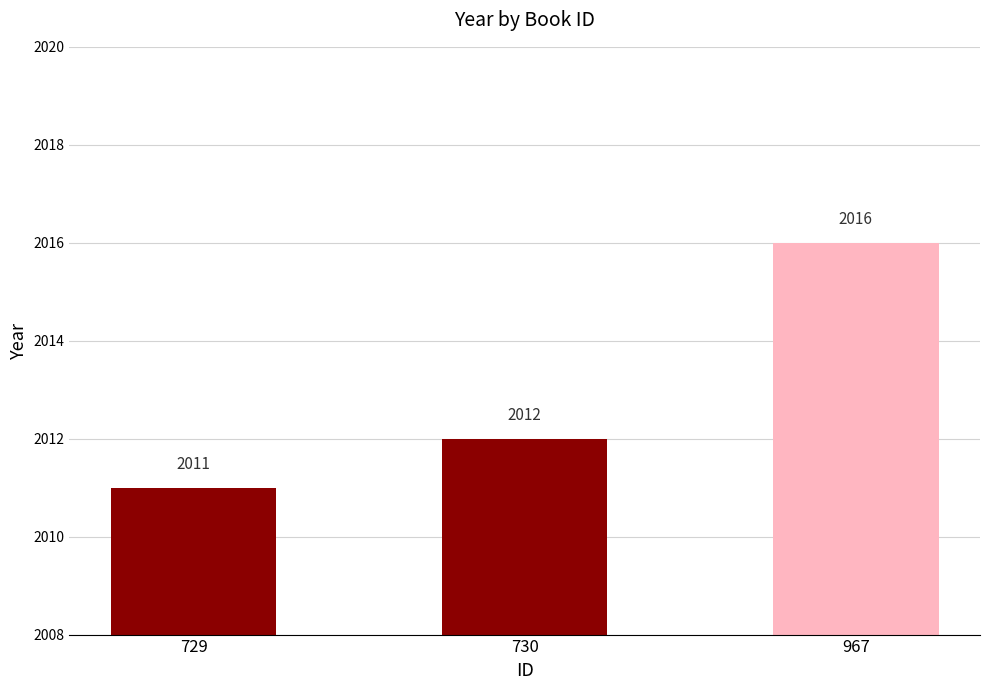

Is it true that the value at 729 is 2011?

True